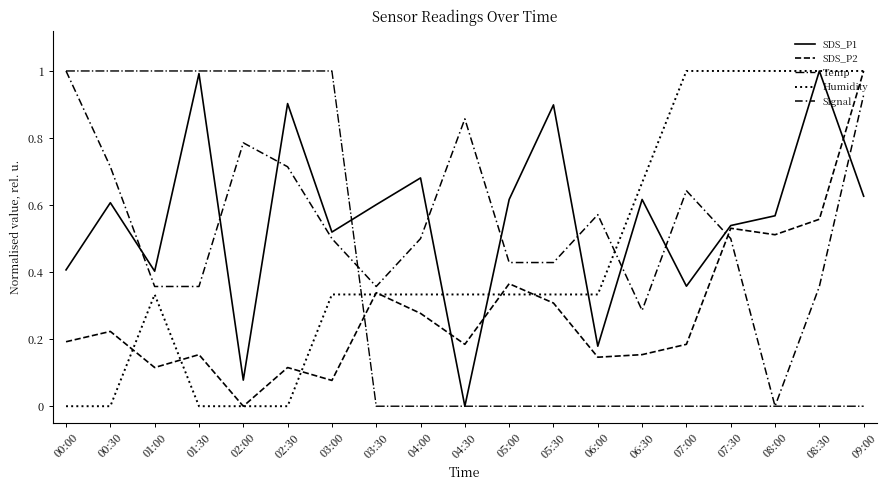

At how many categories does at least one series exceed 0?

19